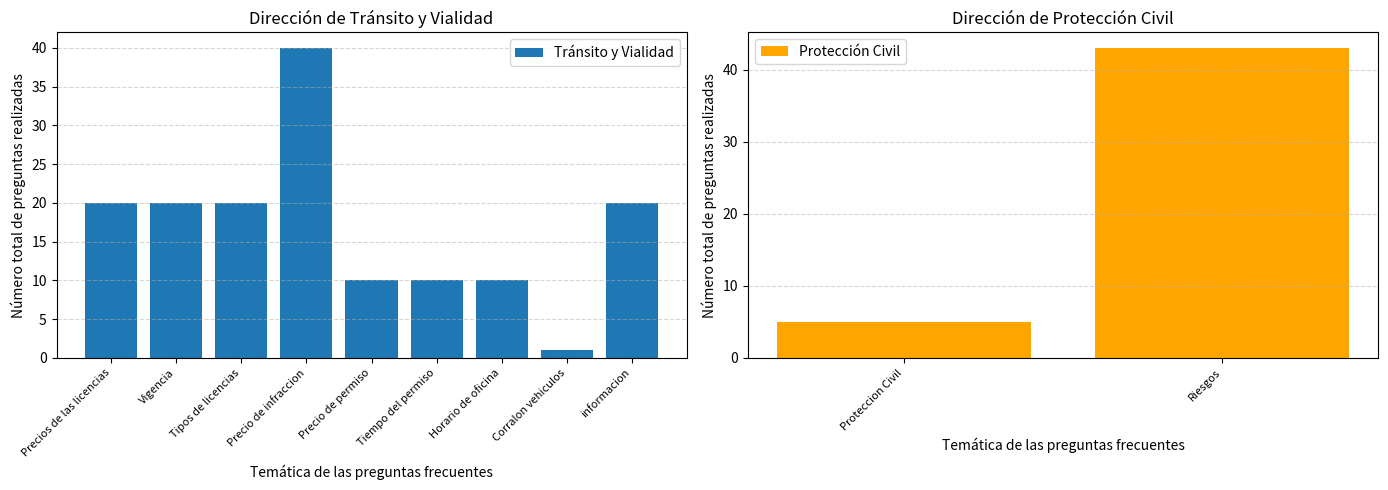

Reading left to right, extract all data points from this chart.

Precios de las licencias=20	Vigencia=20	Tipos de licencias=20	Precio de infraccion=40	Precio de permiso=10	Tiempo del permiso=10	Horario de oficina=10	Corralon vehiculos=1	informacion=20	Proteccion Civil=5	Riesgos=43